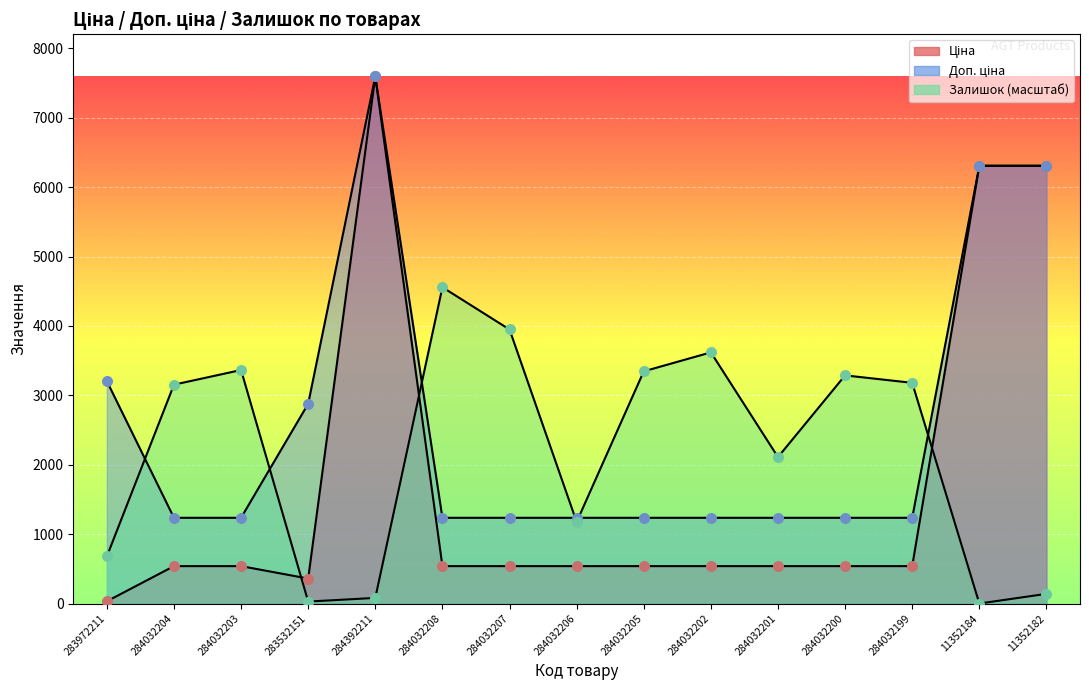

What are all the series names shown in the legend?

Ціна, Доп. ціна, Залишок